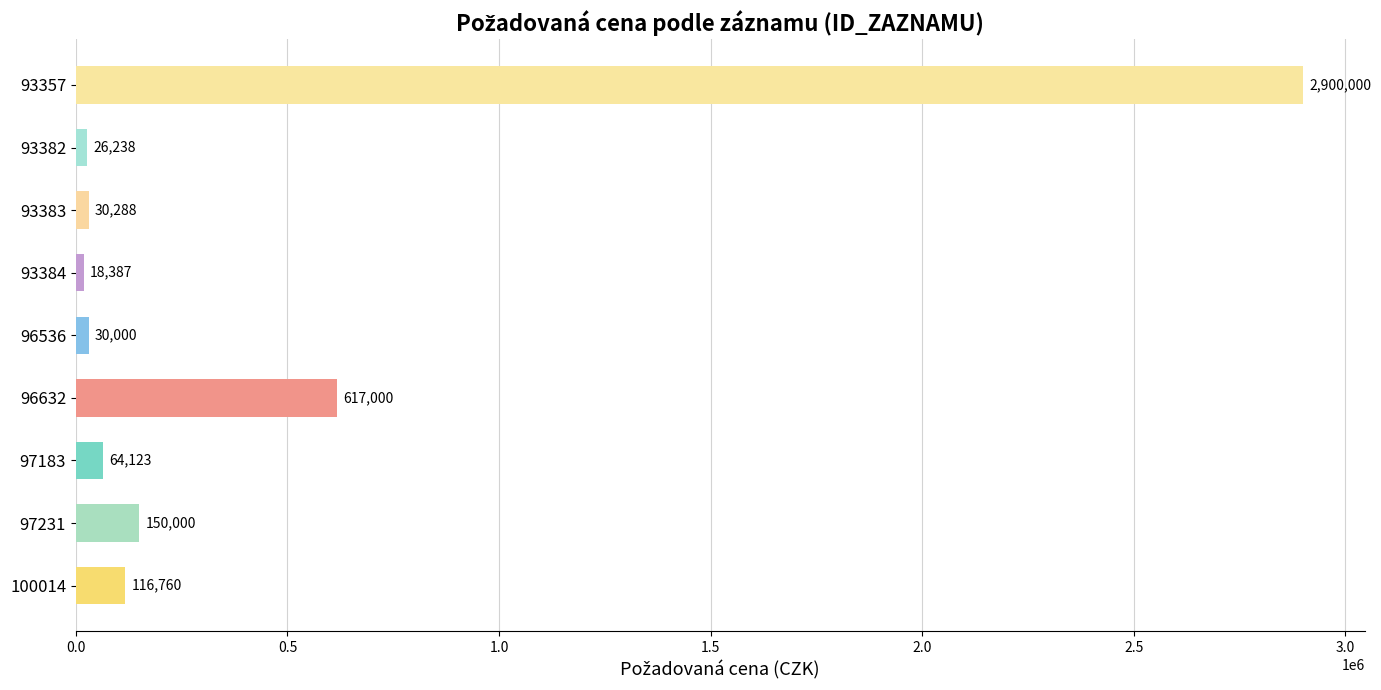

At which category does the chart reach its minimum across all series?

93384